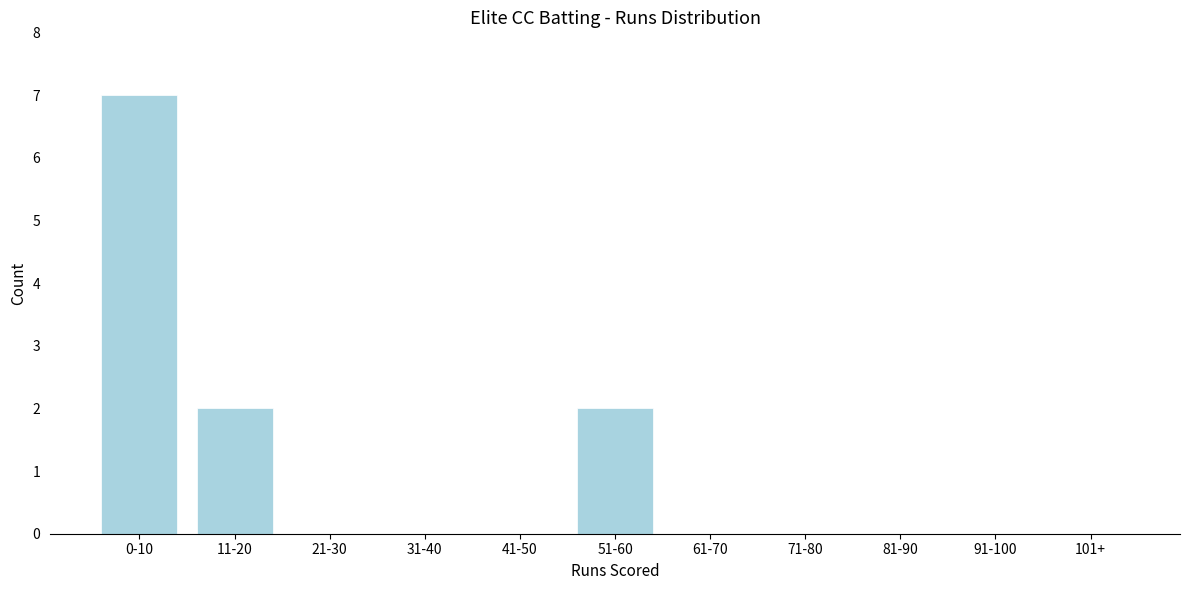

Reading left to right, what are all the values shown in this chart?

0-10=7	11-20=2	21-30=0	31-40=0	41-50=0	51-60=2	61-70=0	71-80=0	81-90=0	91-100=0	101+=0